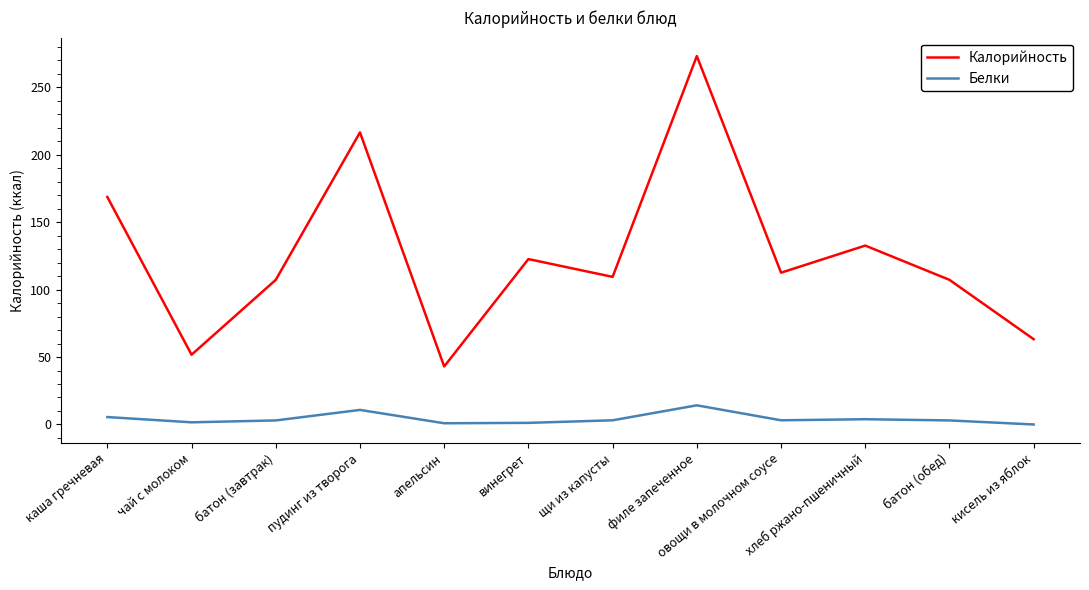

What is the total value across all series at апельсин?

43.9